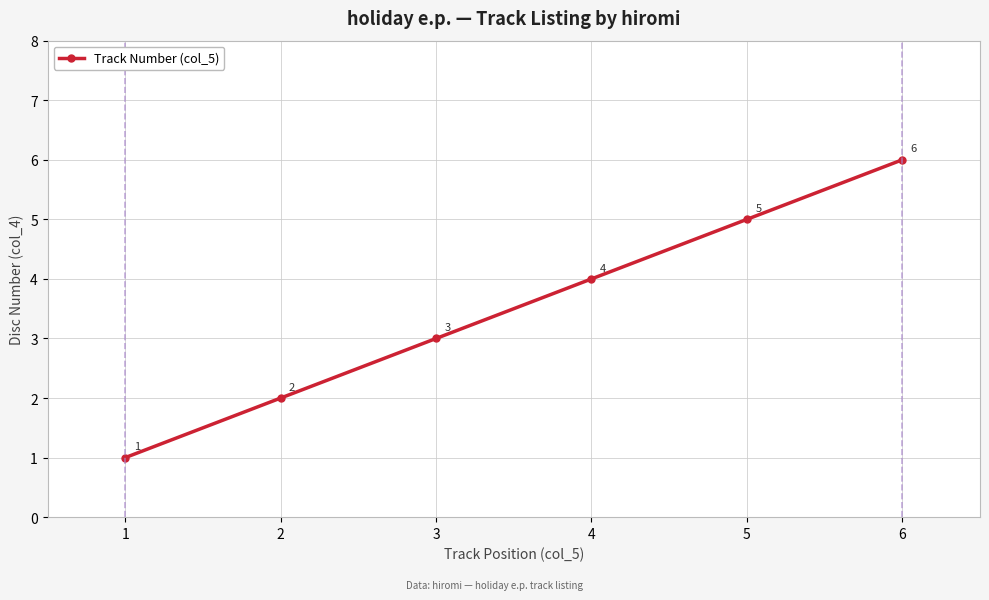

What is the difference between the maximum and minimum values?

5